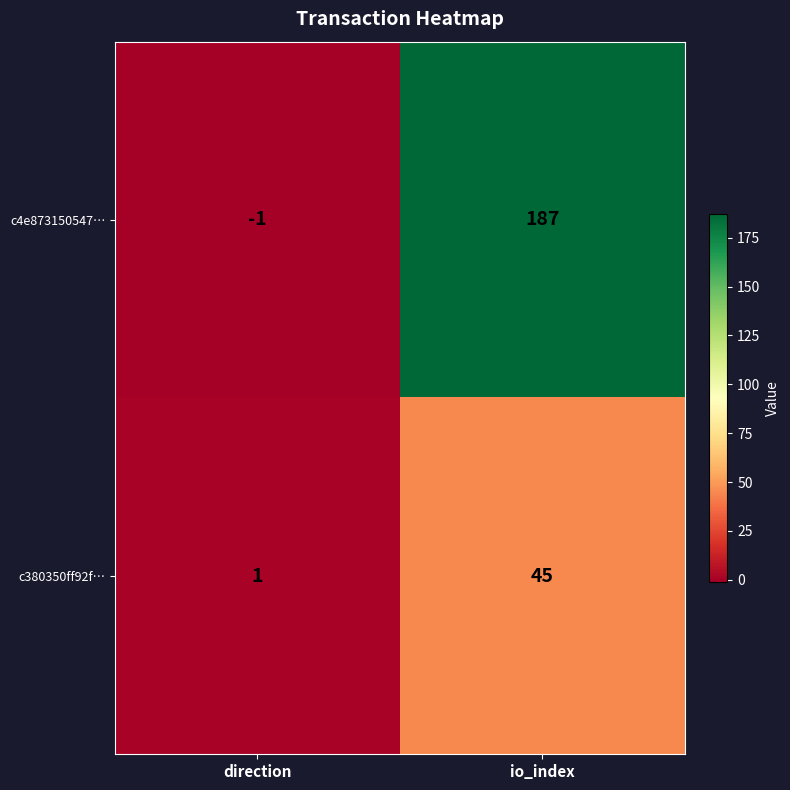

How many data points does each series have?

2